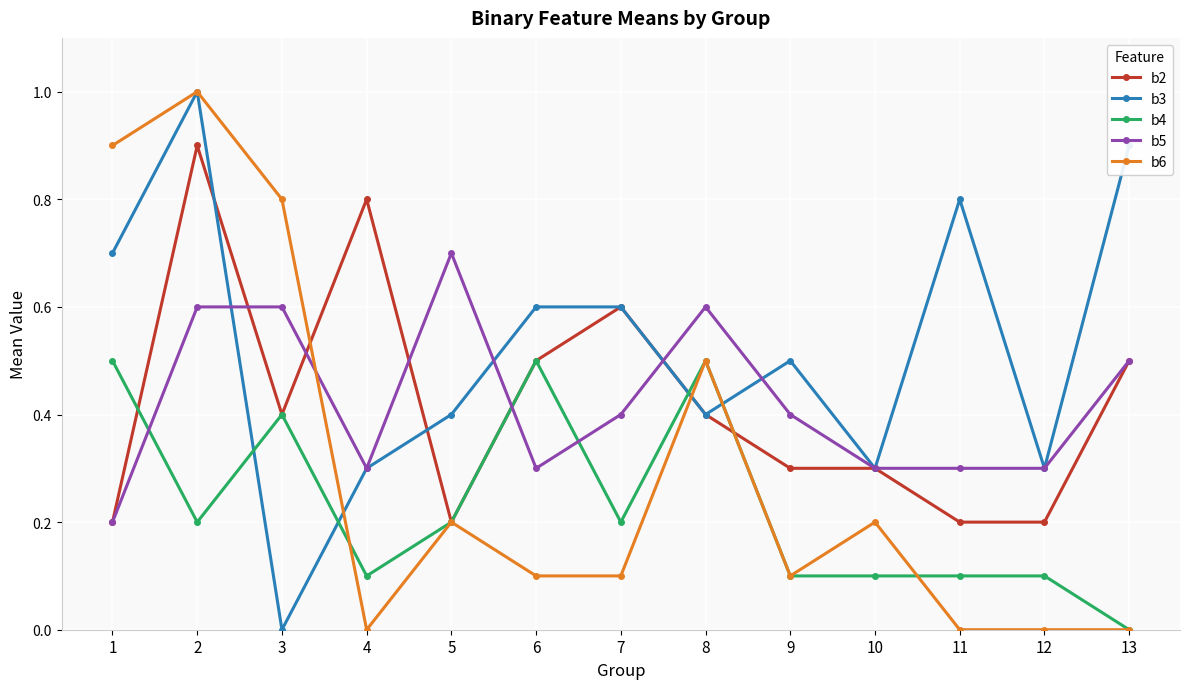

Which label corresponds to the largest value in the chart?

2